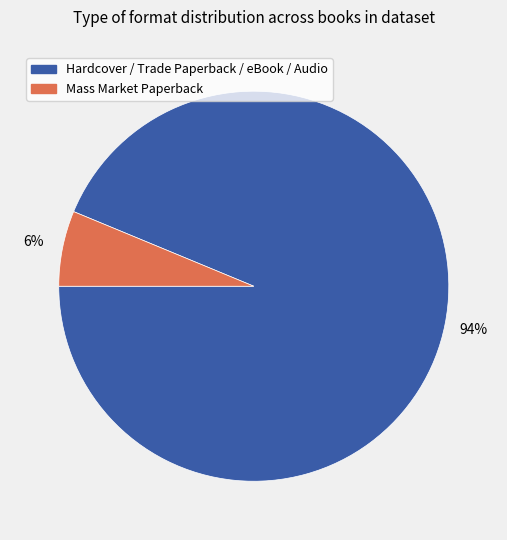

To the nearest percent, what is the average slice percentage?

50%